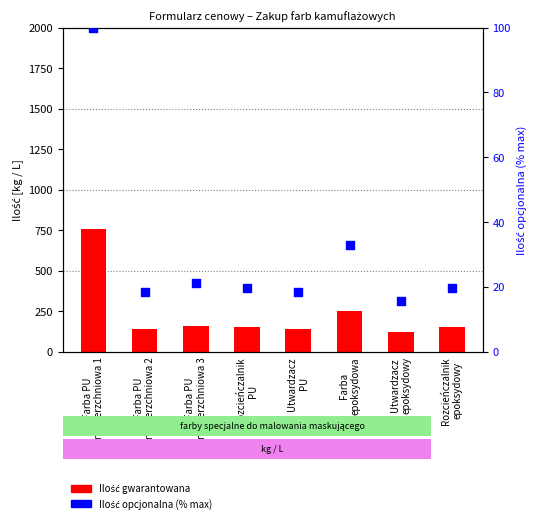

What are all the series names shown in the legend?

Ilość gwarantowana, Ilość opcjonalna (% max)